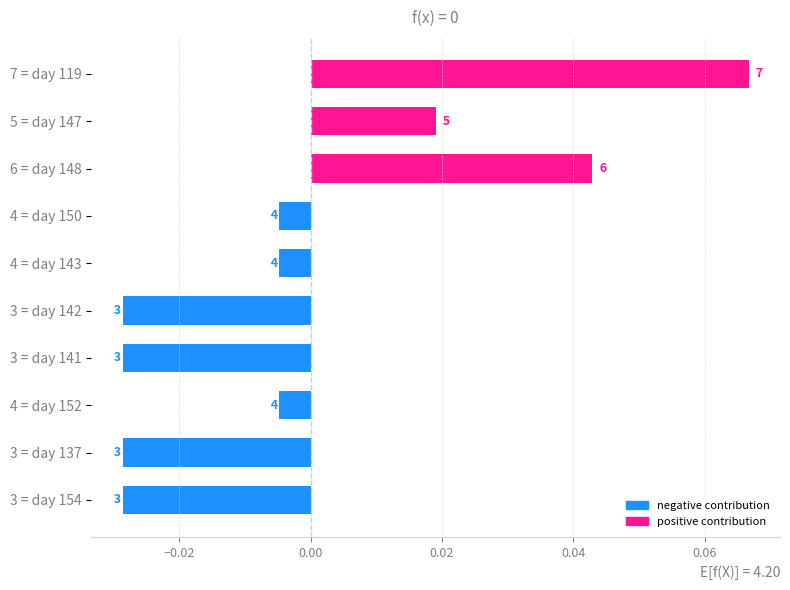

How many bars are there in total?

10